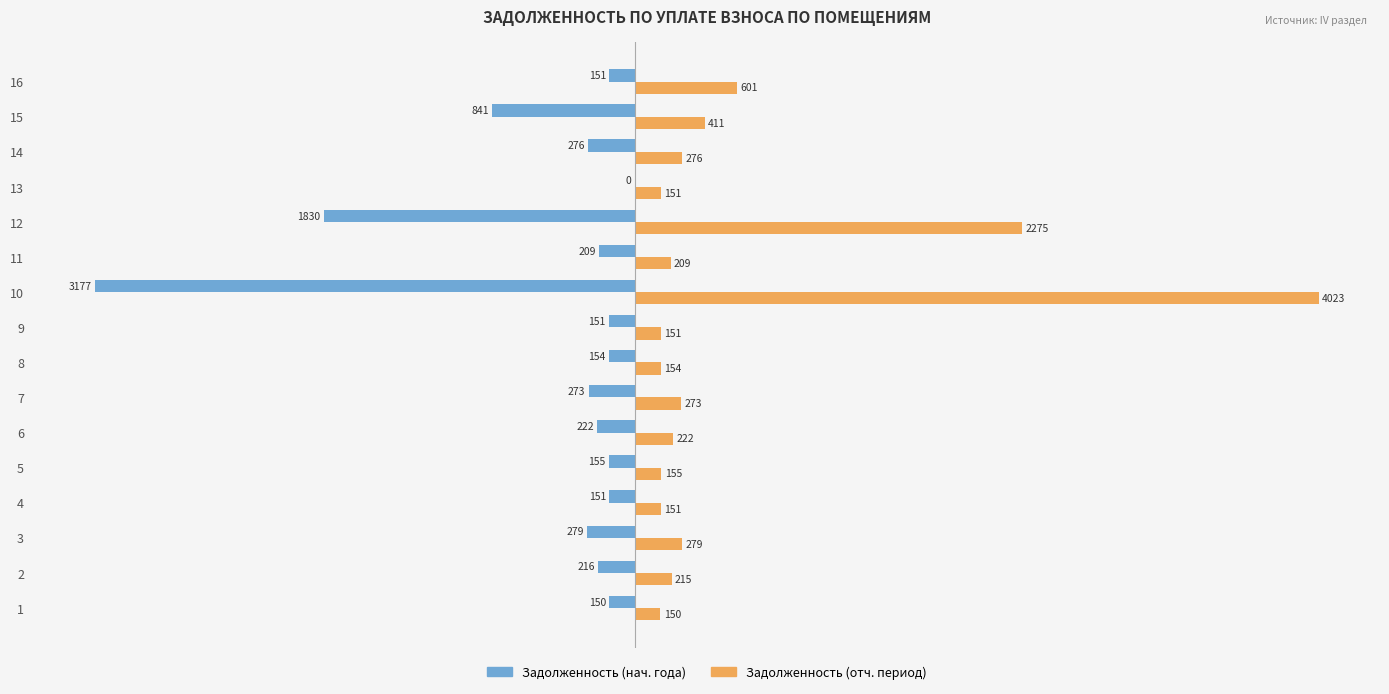

At which category is the sum across all series the highest?

10